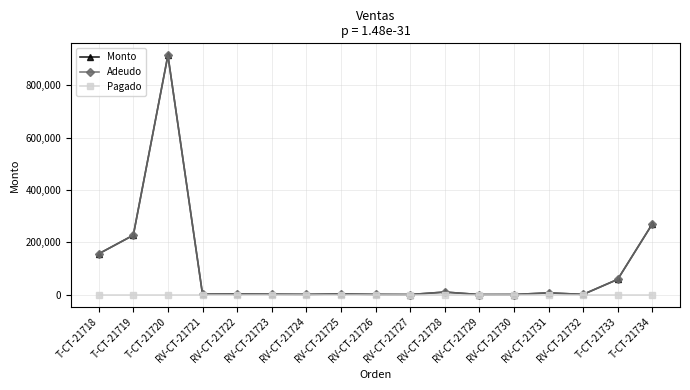

Rank the categories by Adeudo value from lowest to highest.

RV-CT-21727, RV-CT-21729, RV-CT-21730, RV-CT-21726, RV-CT-21732, RV-CT-21724, RV-CT-21723, RV-CT-21721, RV-CT-21722, RV-CT-21725, RV-CT-21731, RV-CT-21728, T-CT-21733, T-CT-21718, T-CT-21719, T-CT-21734, T-CT-21720